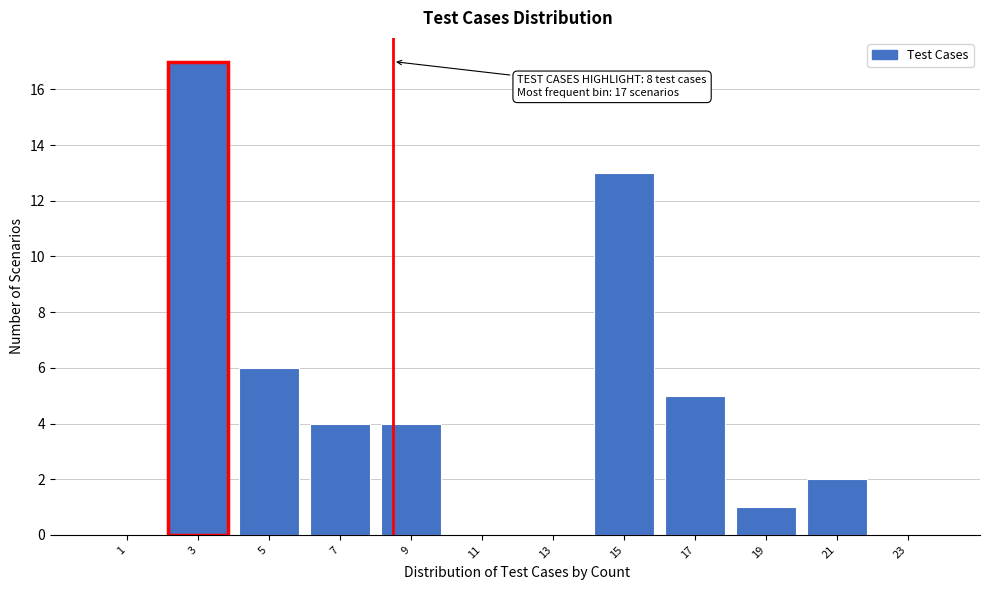

Over which range of the x-axis is the bar tallest?

2 to 4